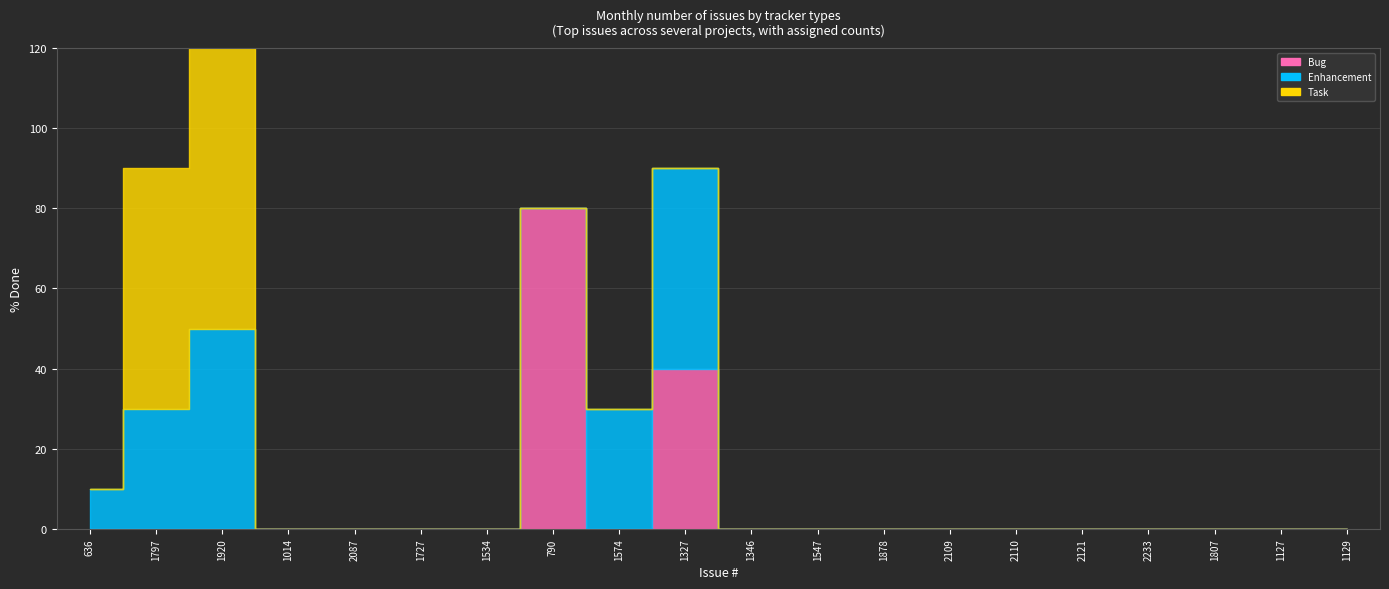

Reading left to right, list all the values displayed in this chart.

Bug: 636=0	1797=0	1920=0	1014=0	2087=0	1727=0	1534=0	790=80	1574=0	1327=40	1346=0	1547=0	1878=0	2109=0	2110=0	2121=0	2233=0	1807=0	1127=0	1129=0
Enhancement: 636=10	1797=30	1920=50	1014=0	2087=0	1727=0	1534=0	790=0	1574=30	1327=50	1346=0	1547=0	1878=0	2109=0	2110=0	2121=0	2233=0	1807=0	1127=0	1129=0
Task: 636=0	1797=60	1920=70	1014=0	2087=0	1727=0	1534=0	790=0	1574=0	1327=0	1346=0	1547=0	1878=0	2109=0	2110=0	2121=0	2233=0	1807=0	1127=0	1129=0